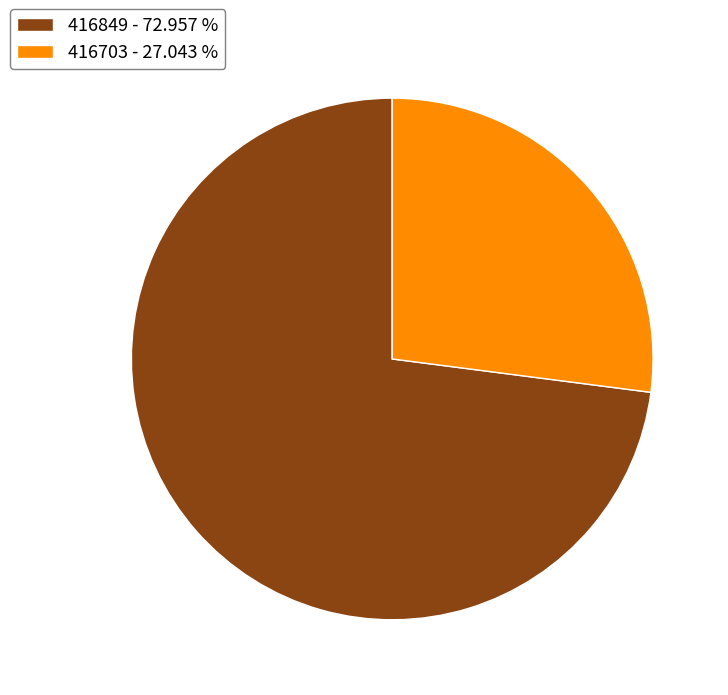

Do 416849 and 416703 together represent more than half of the pie?

Yes